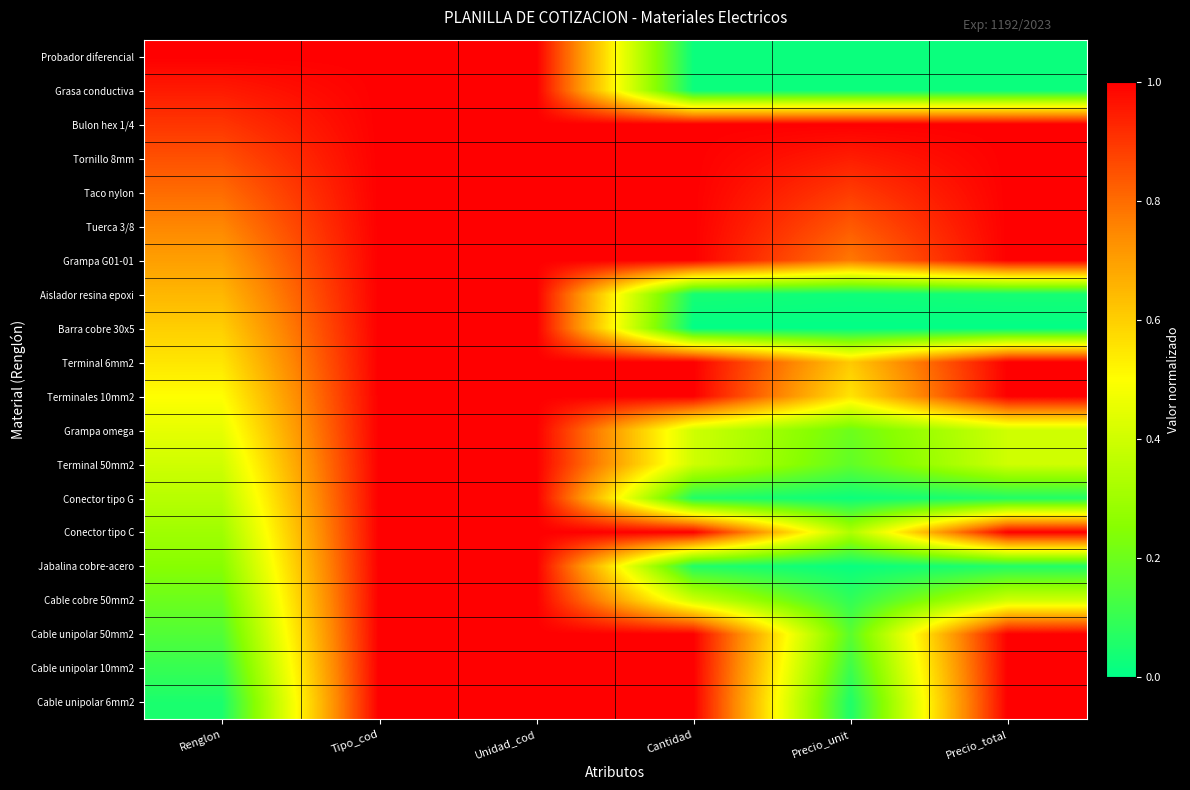

Reading right to left, transcribe all the data shown in this chart.

Cable unipolar 6mm2: Precio_total=1.0	Precio_unit=0.1	Cantidad=1.0	Unidad_cod=1.0	Tipo_cod=1.0	Renglon=0.1
Cable unipolar 10mm2: Precio_total=1.0	Precio_unit=0.1	Cantidad=1.0	Unidad_cod=1.0	Tipo_cod=1.0	Renglon=0.1
Cable unipolar 50mm2: Precio_total=1.0	Precio_unit=0.2	Cantidad=1.0	Unidad_cod=1.0	Tipo_cod=1.0	Renglon=0.1
Cable cobre 50mm2: Precio_total=0.4	Precio_unit=0.1	Cantidad=0.4	Unidad_cod=1.0	Tipo_cod=1.0	Renglon=0.2
Jabalina cobre-acero: Precio_total=0.1	Precio_unit=0.0	Cantidad=0.1	Unidad_cod=1.0	Tipo_cod=1.0	Renglon=0.2
Conector tipo C: Precio_total=1.0	Precio_unit=0.3	Cantidad=1.0	Unidad_cod=1.0	Tipo_cod=1.0	Renglon=0.3
Conector tipo G: Precio_total=0.1	Precio_unit=0.0	Cantidad=0.1	Unidad_cod=1.0	Tipo_cod=1.0	Renglon=0.3
Terminal 50mm2: Precio_total=0.4	Precio_unit=0.2	Cantidad=0.4	Unidad_cod=1.0	Tipo_cod=1.0	Renglon=0.4
Grampa omega: Precio_total=0.4	Precio_unit=0.2	Cantidad=0.4	Unidad_cod=1.0	Tipo_cod=1.0	Renglon=0.5
Terminales 10mm2: Precio_total=1.0	Precio_unit=0.6	Cantidad=1.0	Unidad_cod=1.0	Tipo_cod=1.0	Renglon=0.5
Terminal 6mm2: Precio_total=1.0	Precio_unit=0.6	Cantidad=1.0	Unidad_cod=1.0	Tipo_cod=1.0	Renglon=0.6
Barra cobre 30x5: Precio_total=0.0	Precio_unit=0.0	Cantidad=0.0	Unidad_cod=1.0	Tipo_cod=1.0	Renglon=0.6
Aislador resina epoxi: Precio_total=0.0	Precio_unit=0.0	Cantidad=0.0	Unidad_cod=1.0	Tipo_cod=1.0	Renglon=0.7
Grampa G01-01: Precio_total=1.0	Precio_unit=0.8	Cantidad=1.0	Unidad_cod=1.0	Tipo_cod=1.0	Renglon=0.7
Tuerca 3/8: Precio_total=1.0	Precio_unit=0.8	Cantidad=1.0	Unidad_cod=1.0	Tipo_cod=1.0	Renglon=0.8
Taco nylon: Precio_total=1.0	Precio_unit=0.9	Cantidad=1.0	Unidad_cod=1.0	Tipo_cod=1.0	Renglon=0.8
Tornillo 8mm: Precio_total=1.0	Precio_unit=0.9	Cantidad=1.0	Unidad_cod=1.0	Tipo_cod=1.0	Renglon=0.8
Bulon hex 1/4: Precio_total=1.0	Precio_unit=1.0	Cantidad=1.0	Unidad_cod=1.0	Tipo_cod=1.0	Renglon=0.9
Grasa conductiva: Precio_total=0.0	Precio_unit=0.0	Cantidad=0.0	Unidad_cod=1.0	Tipo_cod=1.0	Renglon=0.9
Probador diferencial: Precio_total=0.0	Precio_unit=0.0	Cantidad=0.0	Unidad_cod=1.0	Tipo_cod=1.0	Renglon=1.0